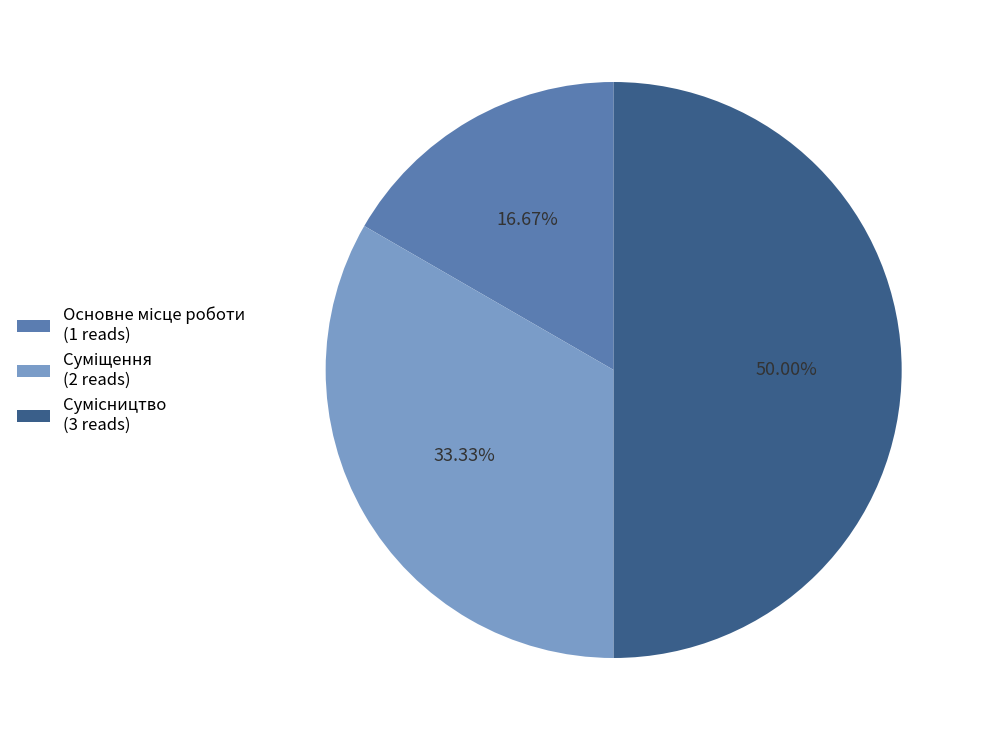

Is the sum of Суміщення and Основне місце роботи greater than half?

No